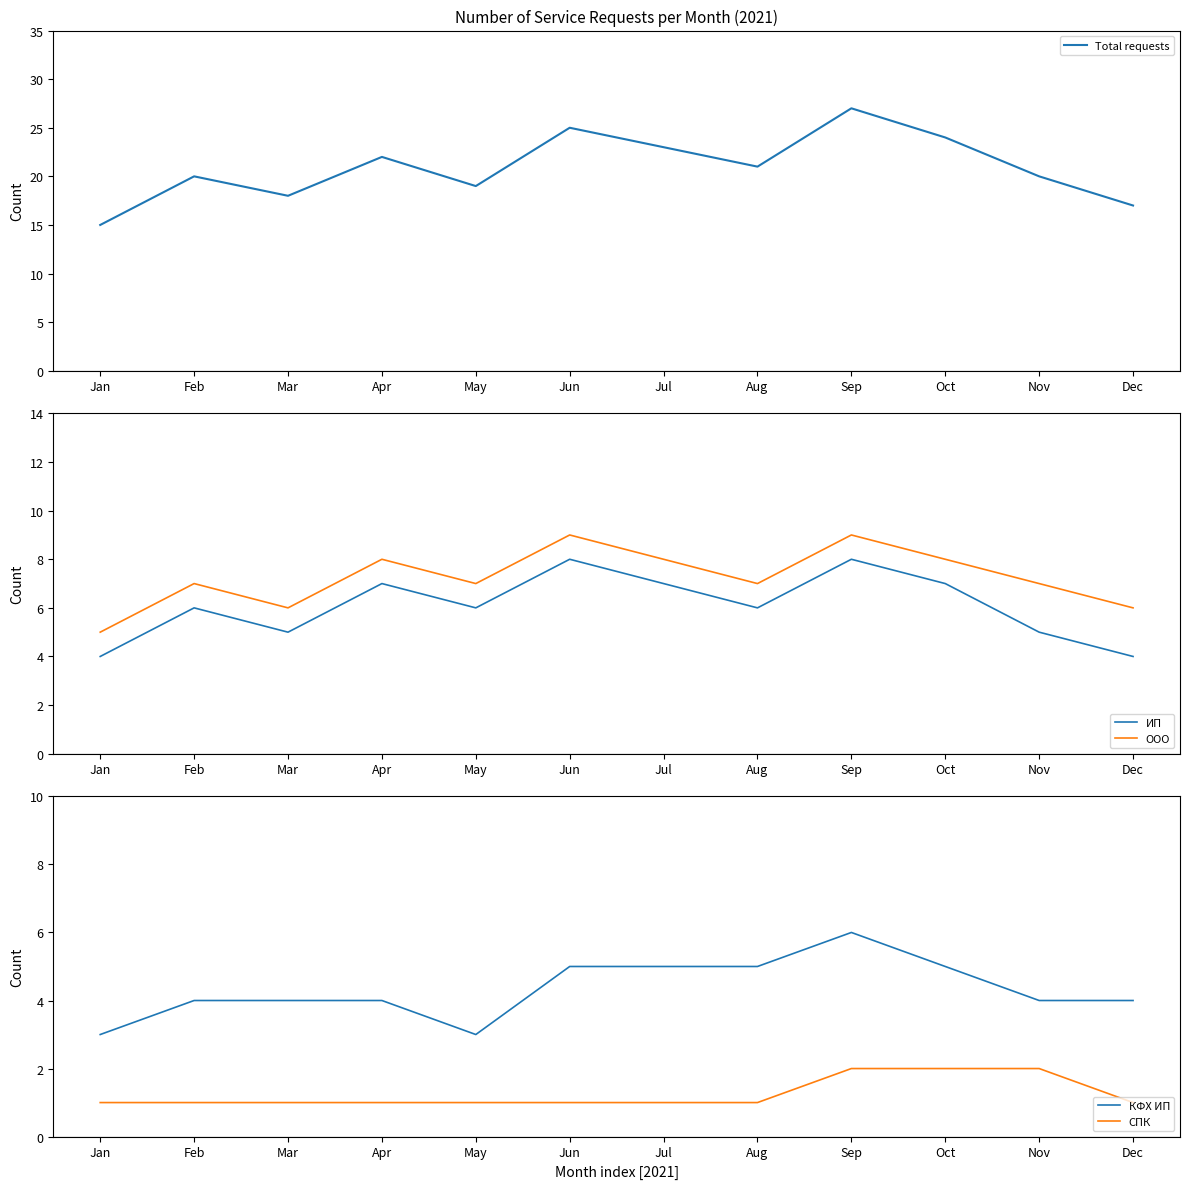

True or false: КФХ ИП and Total requests intersect in this chart.

False